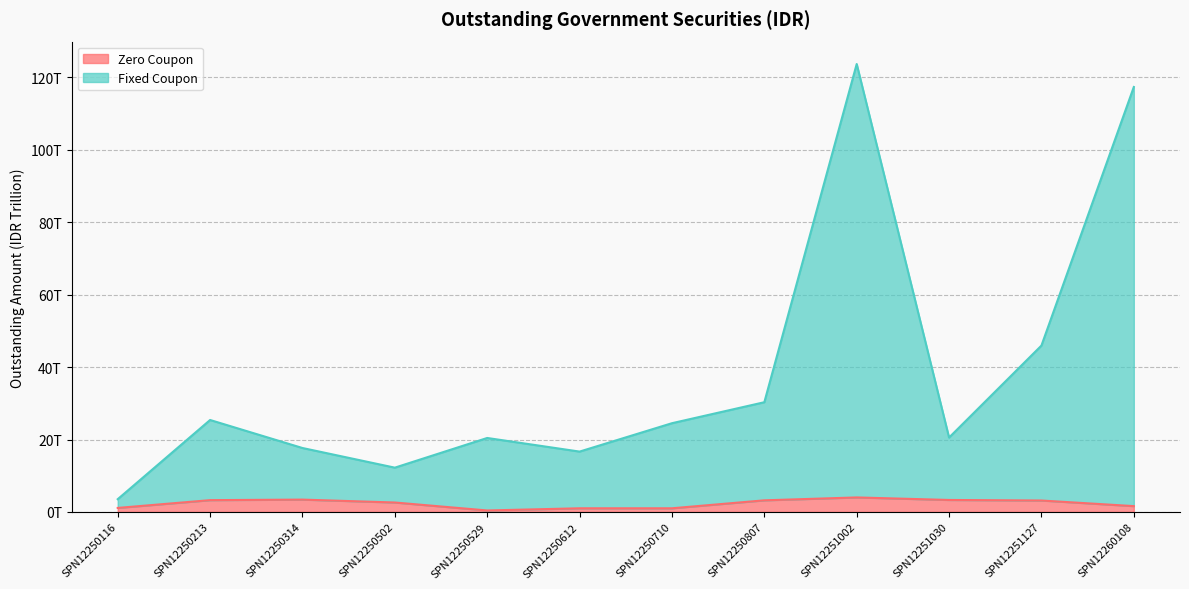

What is the smallest value displayed?

0.4